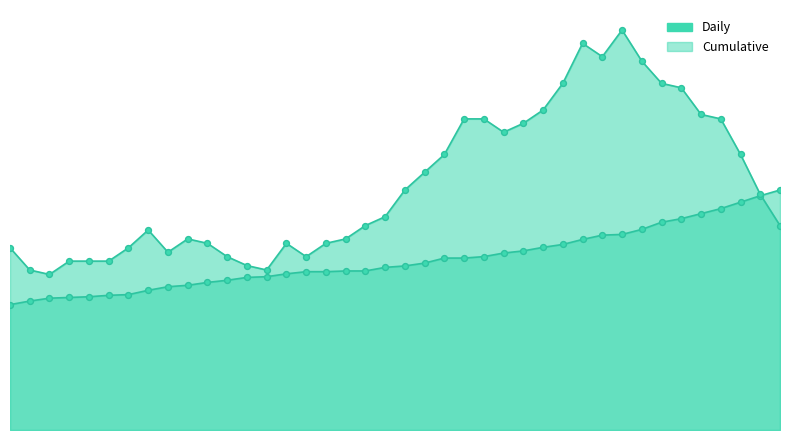

What are all the series names shown in the legend?

Daily, Cumulative